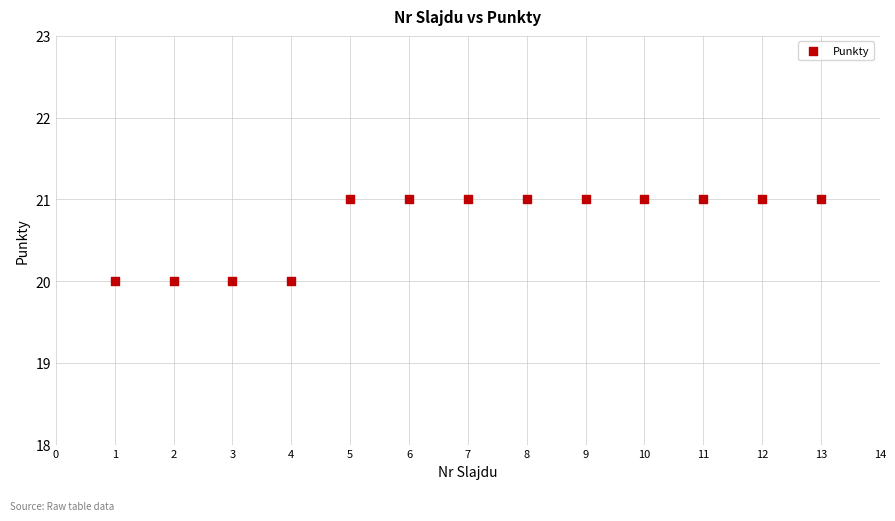

What is the range of X values (max minus min)?

12